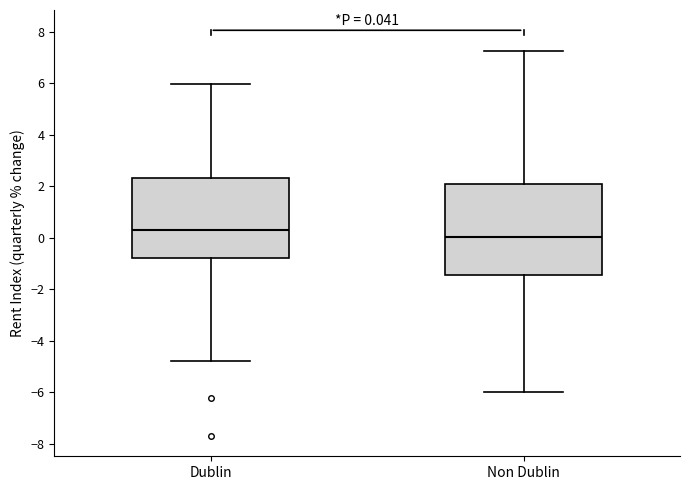

Which box is the tallest, from its lower edge to its upper edge?

Non Dublin